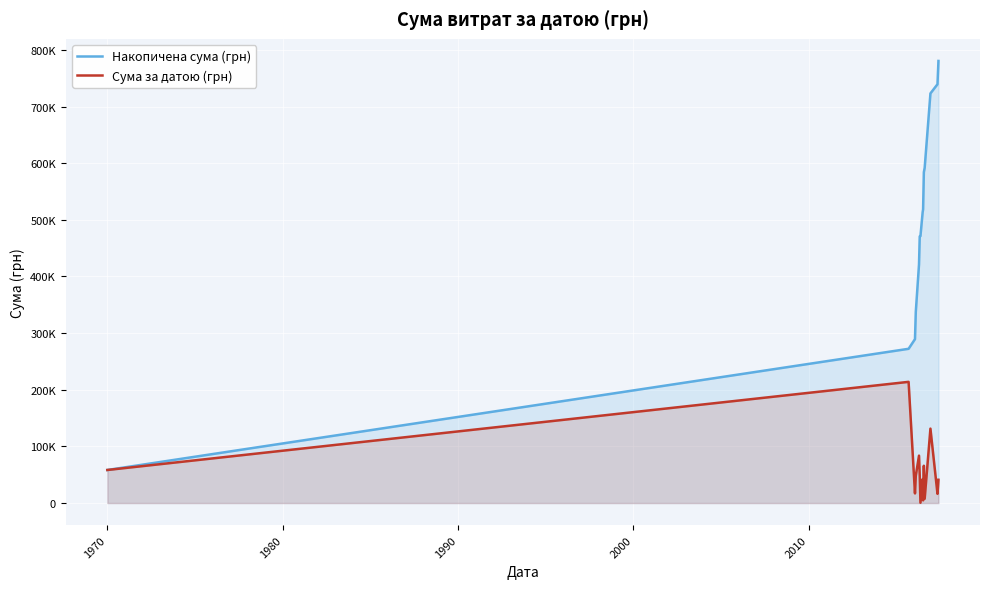

Does the chart display data point markers on the line(s)?

No